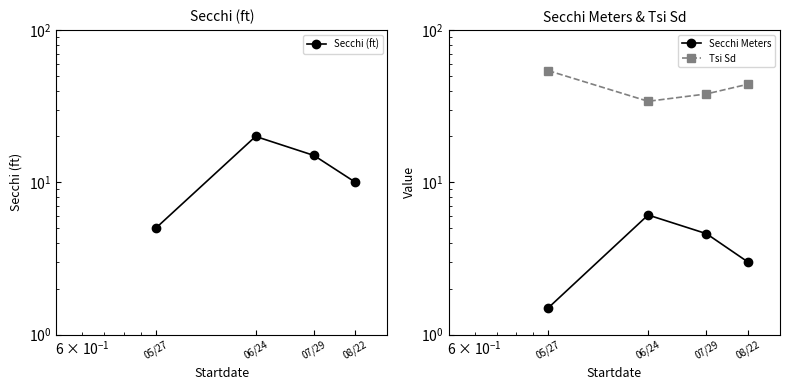

How many data points in Tsi Sd are above 44?

1